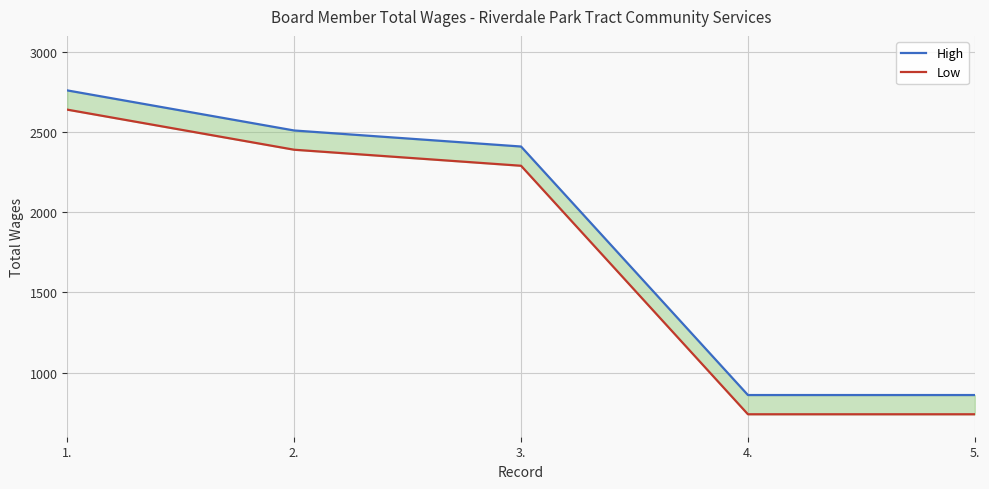

The High series shows 860 at 5.. True or false?

True